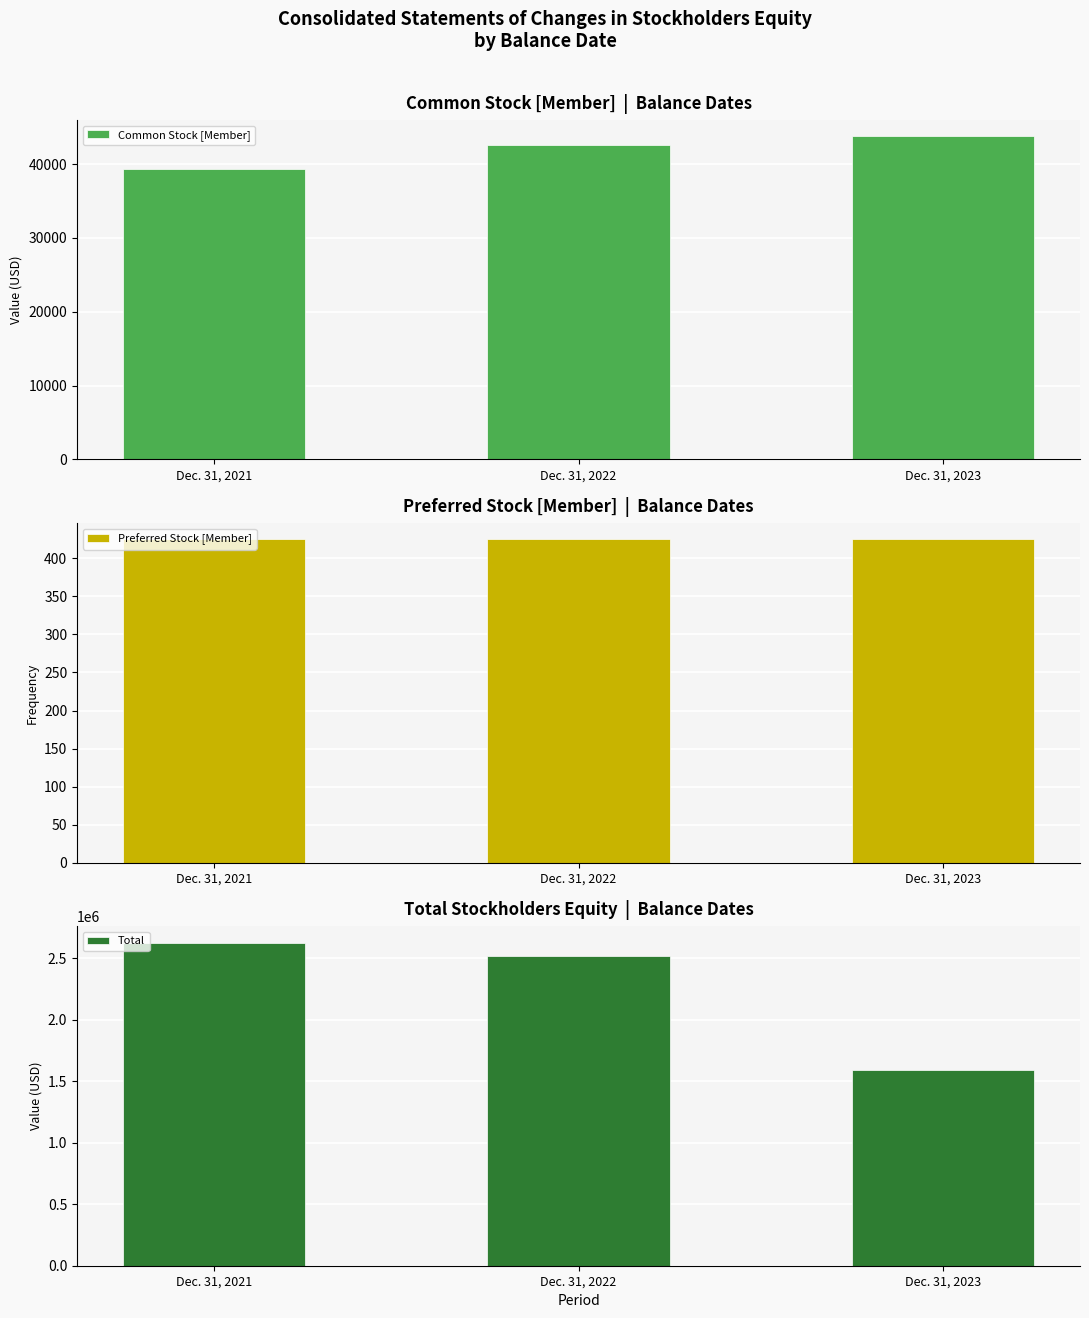

How many groups of bars are there?

3